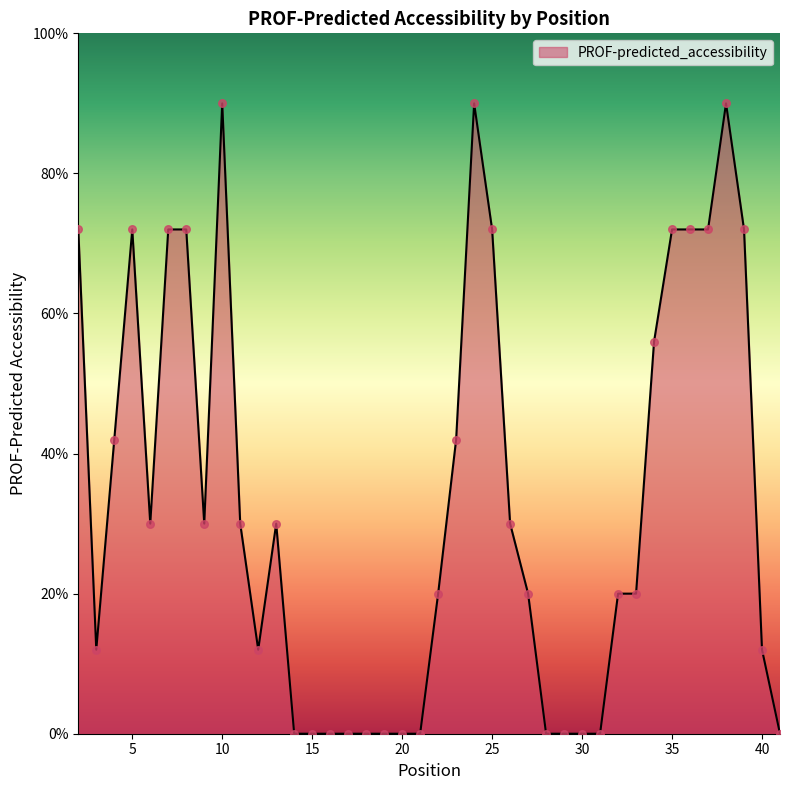

What is the greatest value displayed?

90